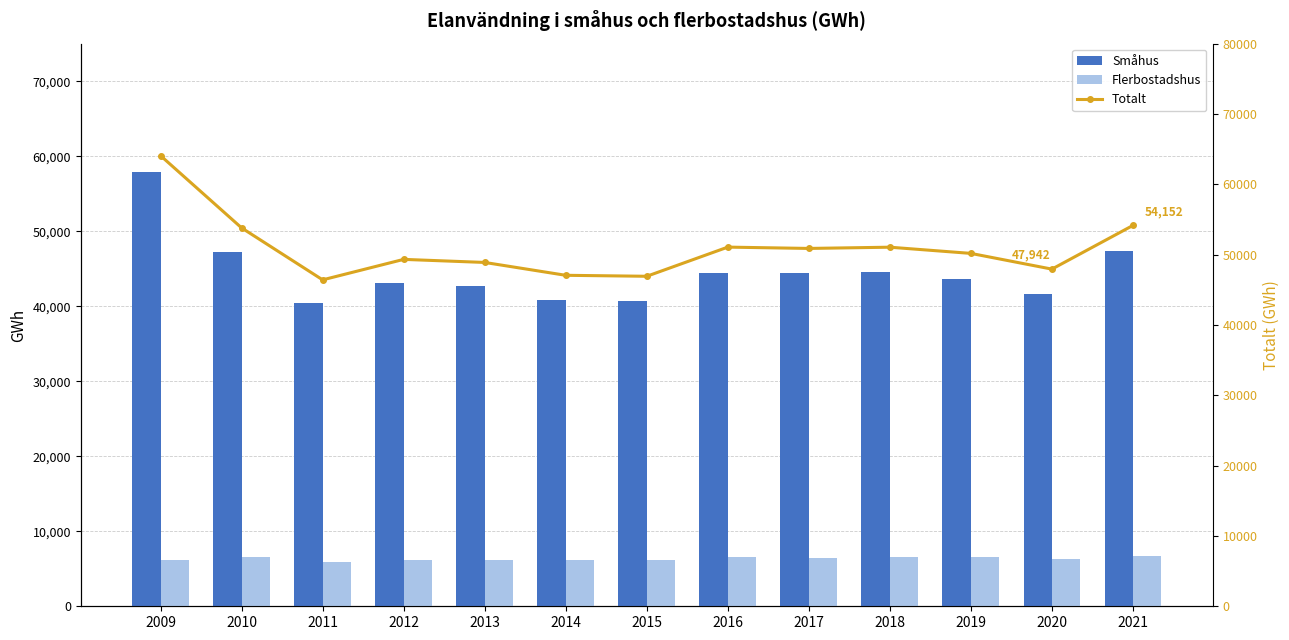

Reading right to left, what are all the values shown in this chart?

Småhus: 2021=47426	2020=41587	2019=43632	2018=44546	2017=44448	2016=44462	2015=40707	2014=40876	2013=42659	2012=43144	2011=40462	2010=47222	2009=57918
Flerbostadshus: 2021=6726	2020=6355	2019=6546	2018=6513	2017=6435	2016=6608	2015=6217	2014=6187	2013=6232	2012=6183	2011=5953	2010=6581	2009=6151
Totalt: 2021=54152	2020=47942	2019=50178	2018=51059	2017=50883	2016=51070	2015=46924	2014=47063	2013=48891	2012=49327	2011=46415	2010=53803	2009=64069